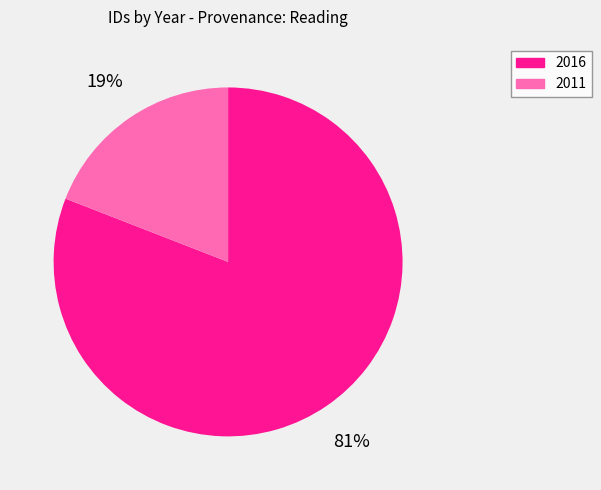

To the nearest percent, what is the difference between the largest and smallest slice percentages?

62%